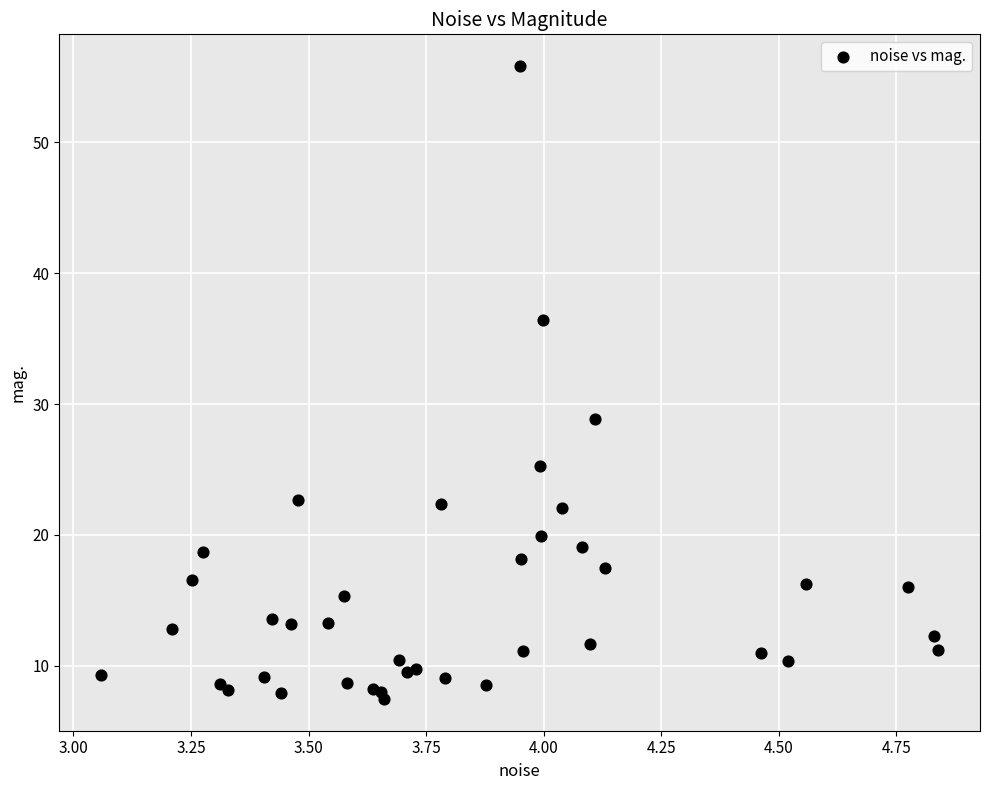

What Y value in the scatter plot is closest to 31?

28.8